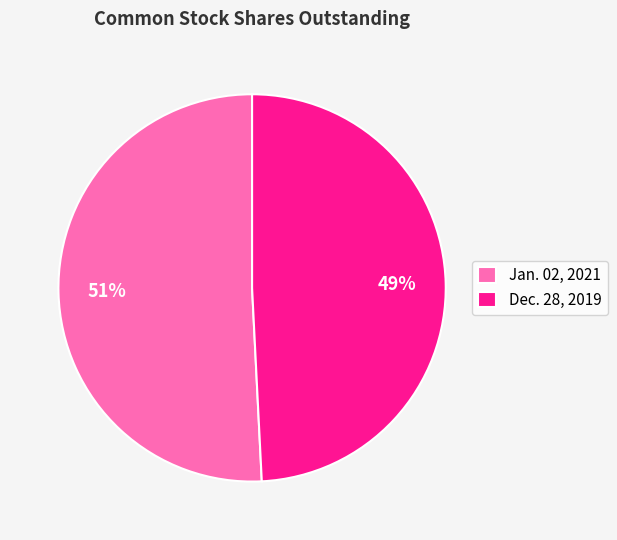

True or false: Dec. 28, 2019 accounts for 49% of the total.

True